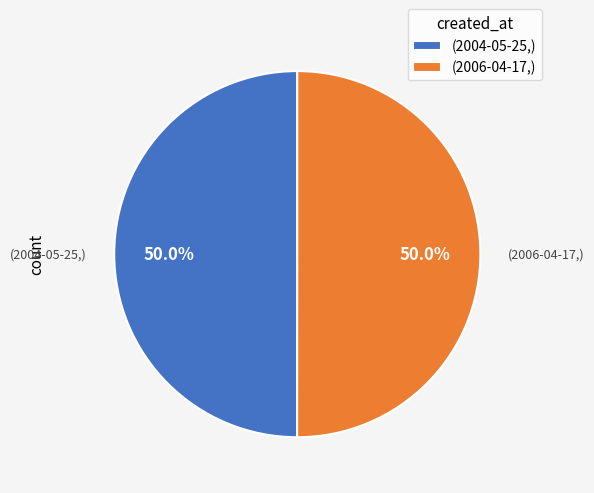

How many slices are in this pie chart?

2